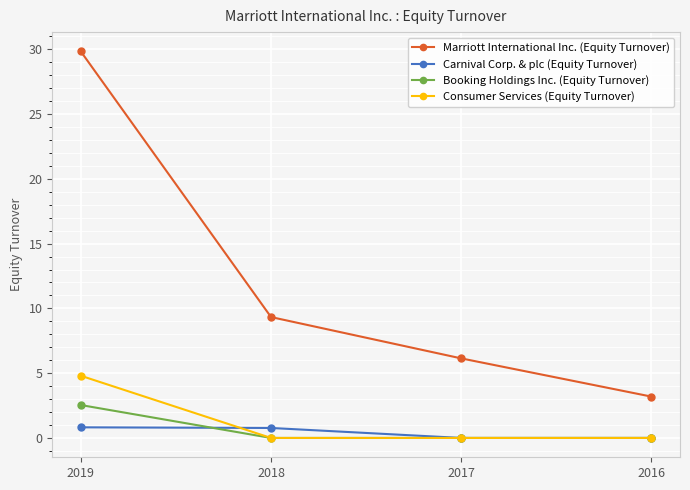

Rank the categories by Marriott International Inc. (Equity Turnover) value from lowest to highest.

2016, 2017, 2018, 2019